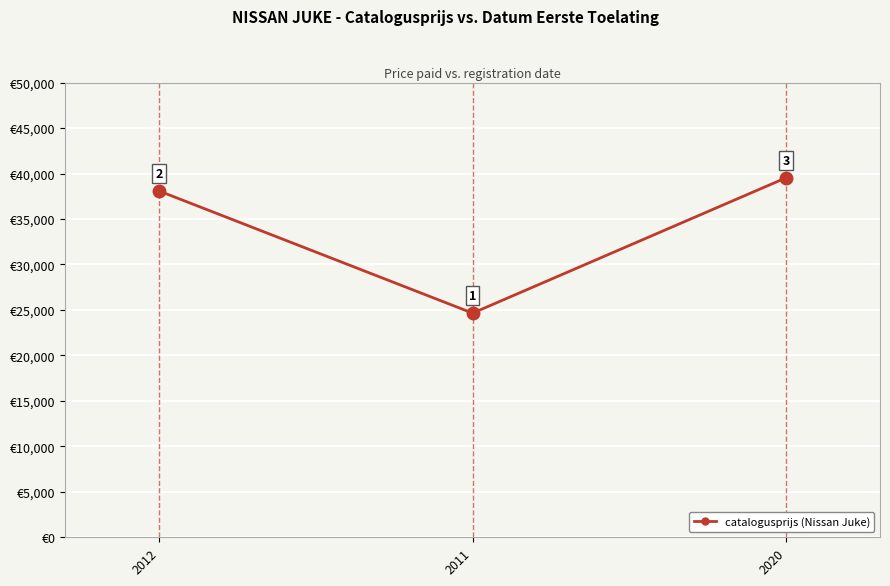

How many data points does each series have?

3